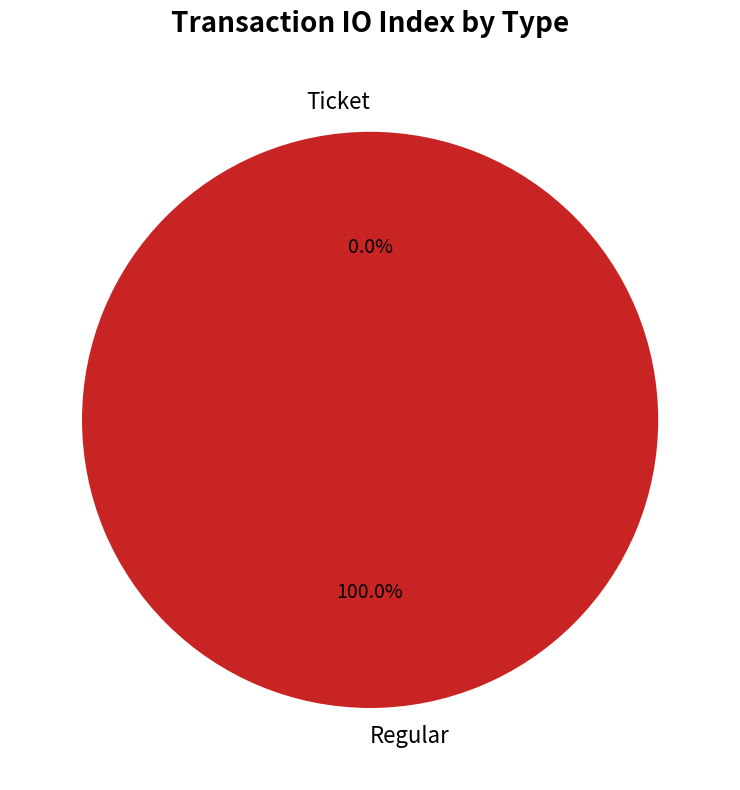

To the nearest percent, what is the difference between the Regular and Ticket slice percentages?

100%